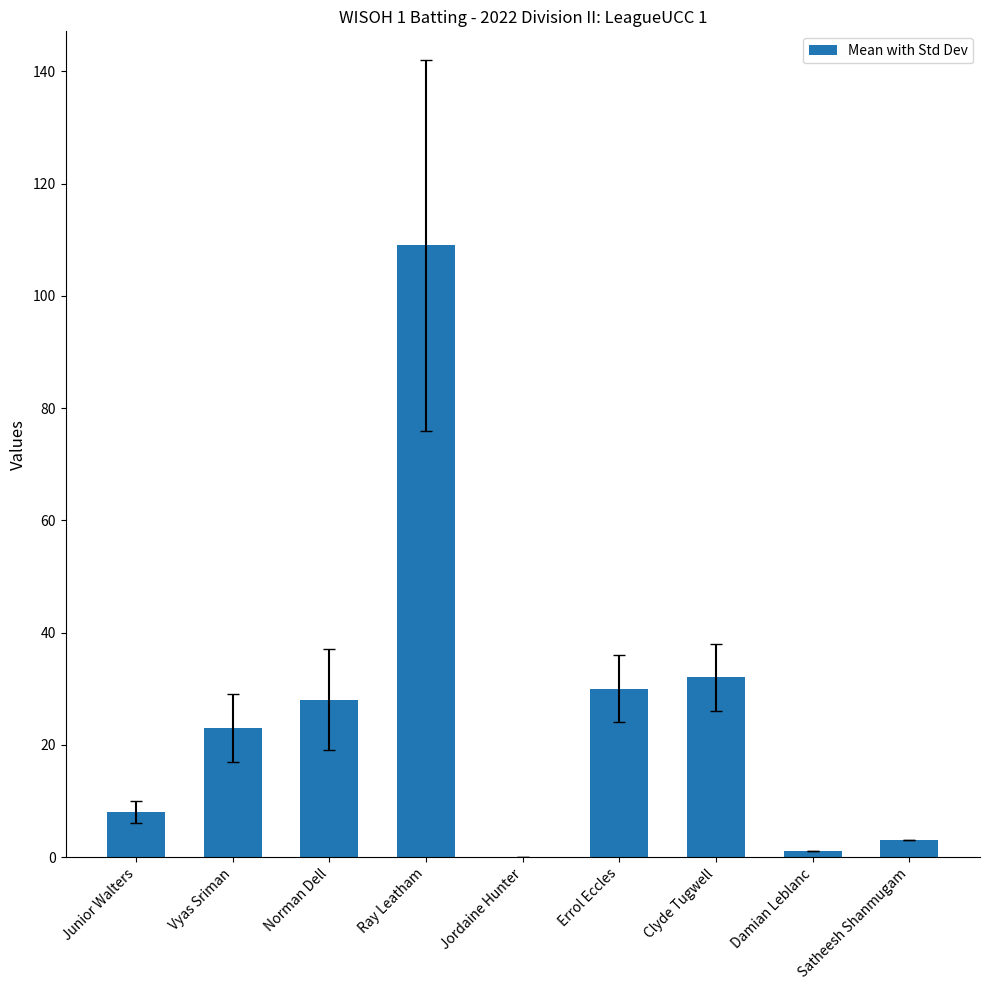

Is it true that the value at Jordaine Hunter is 34?

False